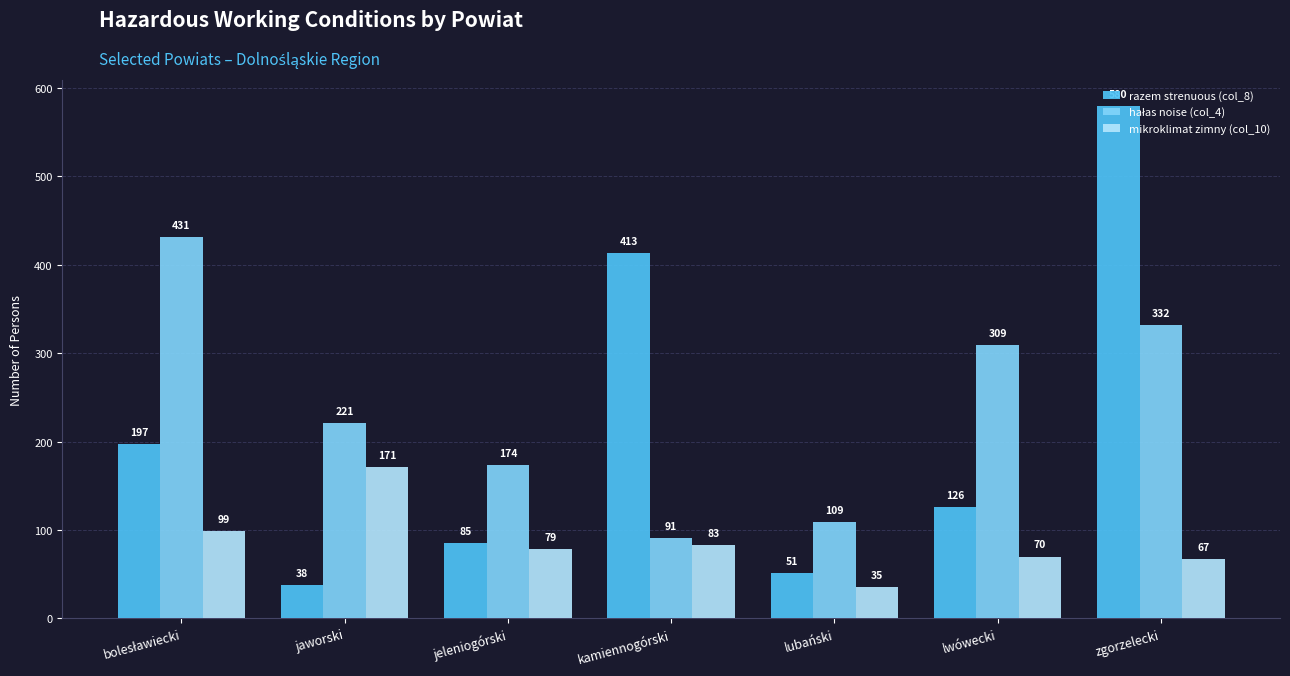

At which label is razem strenuous (col_8) closest to 309?

kamiennogórski